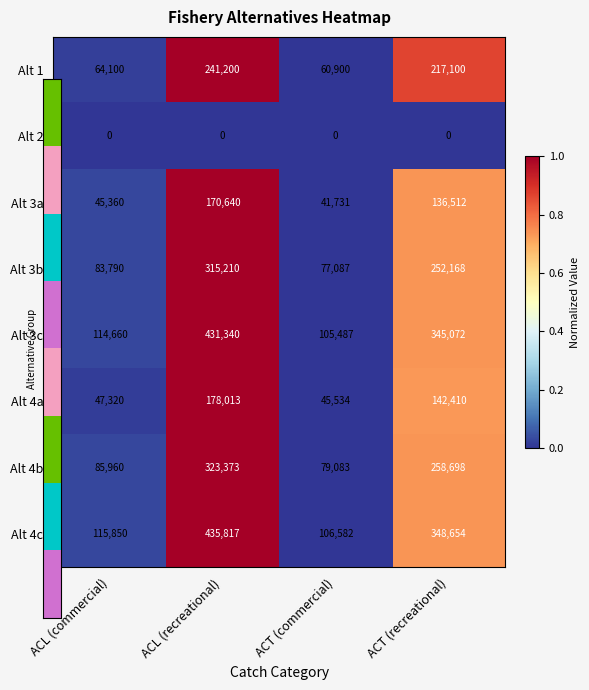

List the series in order of their peak value, highest first.

Alt 4c, Alt 3c, Alt 4b, Alt 3b, Alt 1, Alt 4a, Alt 3a, Alt 2